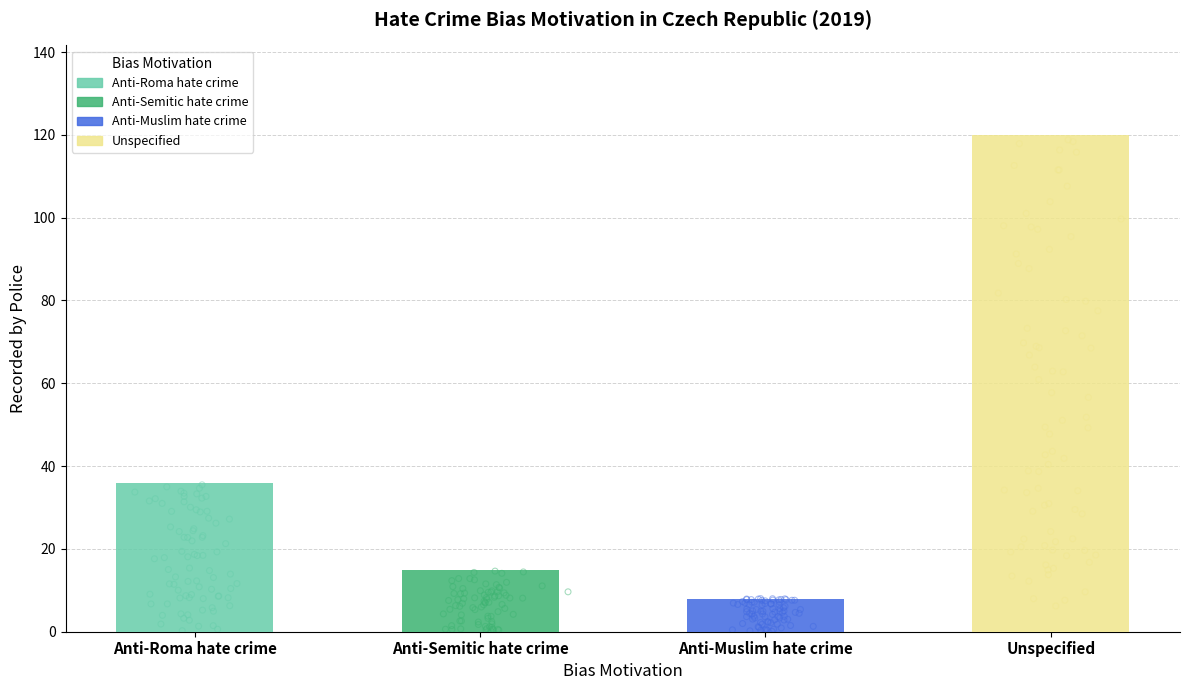

What is the change in value from Anti-Roma hate crime to Unspecified?

+84